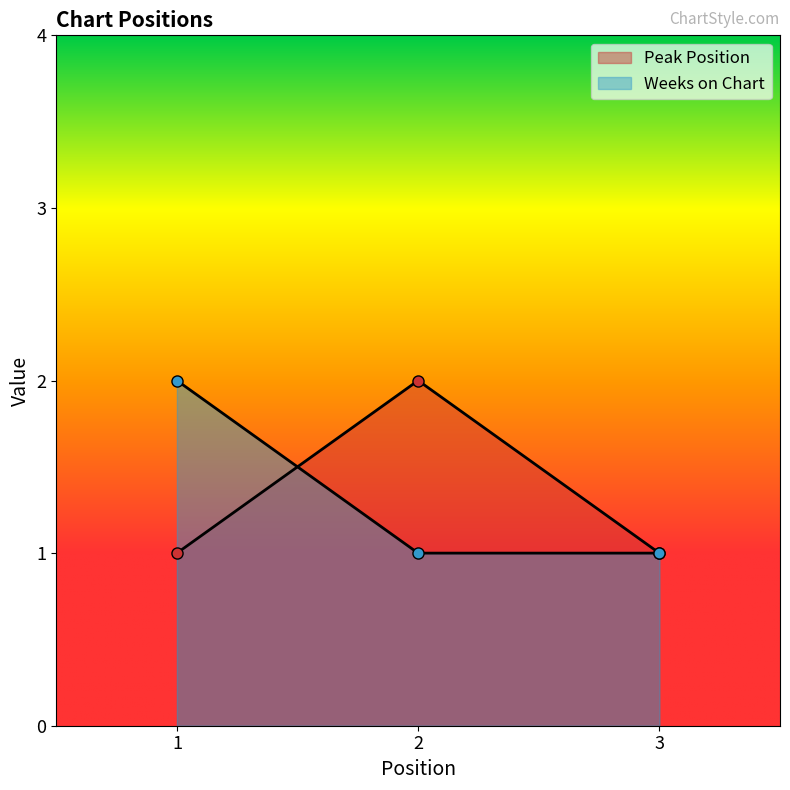

What are all the series names shown in the legend?

Peak Position, Weeks on Chart